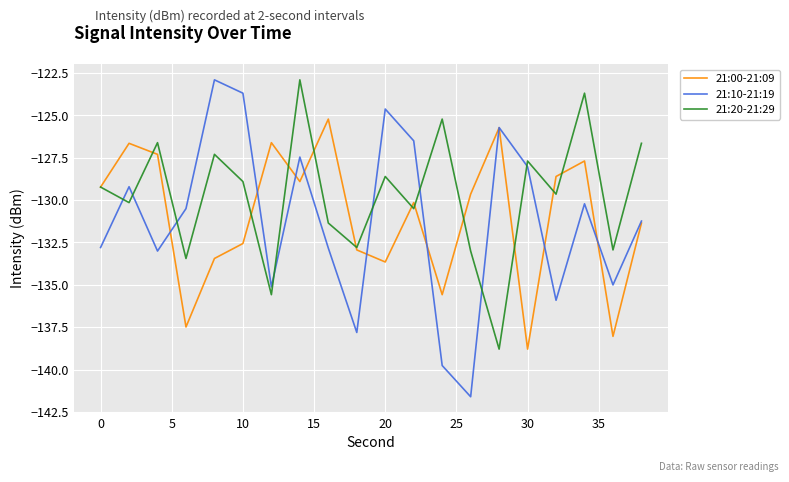

What is the greatest value displayed?

-122.9